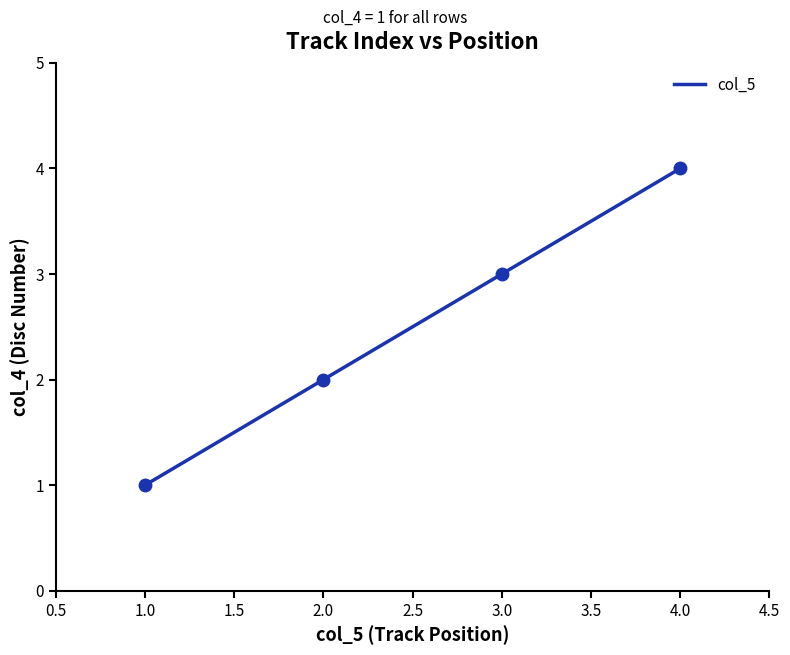

The chart shows a value of 3 at 2.0. True or false?

False